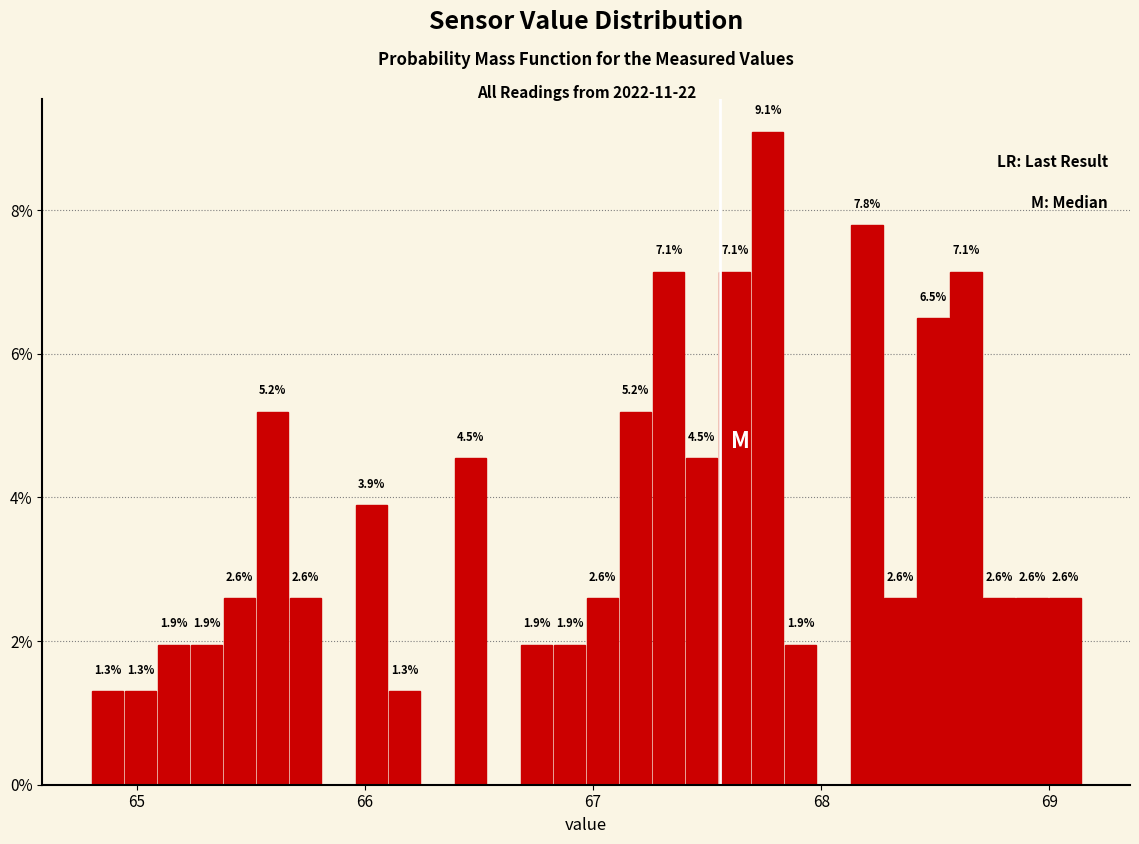

Read against the x-axis, roughly where is the centre of the tallest bar?

67.8